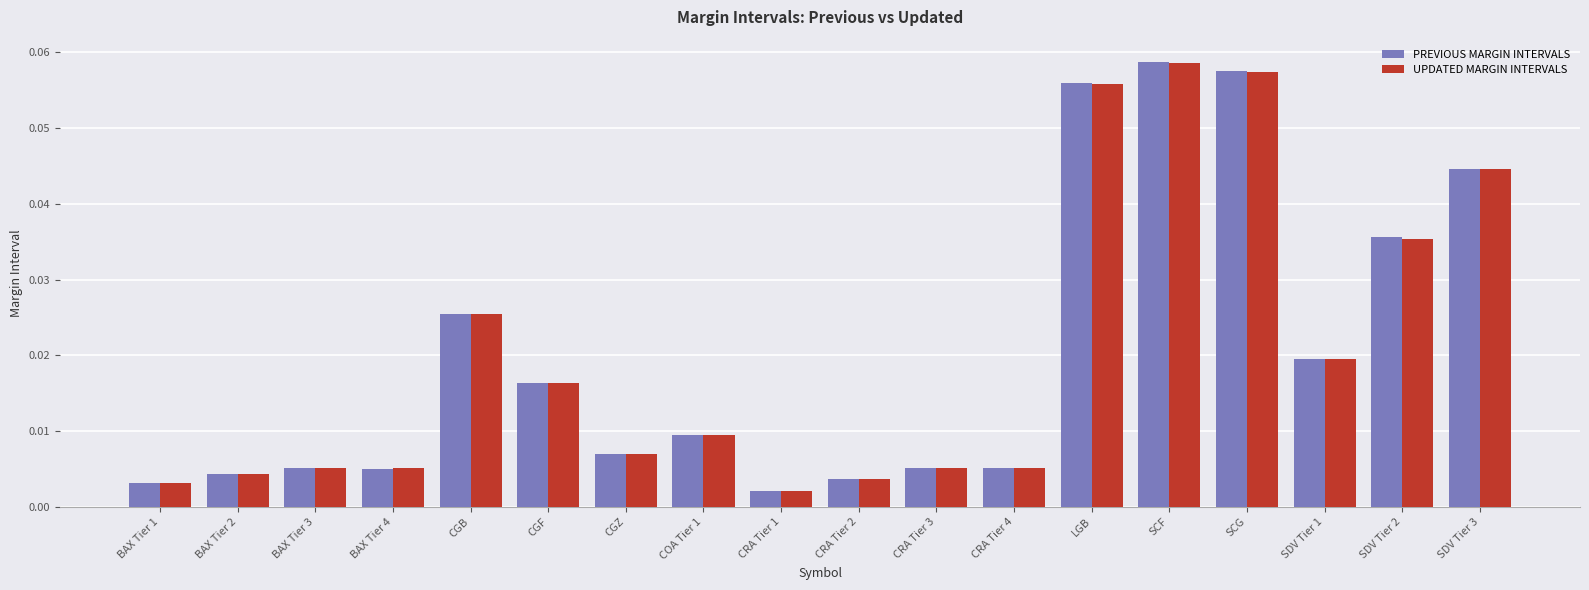

At how many categories does at least one series exceed 0?

18